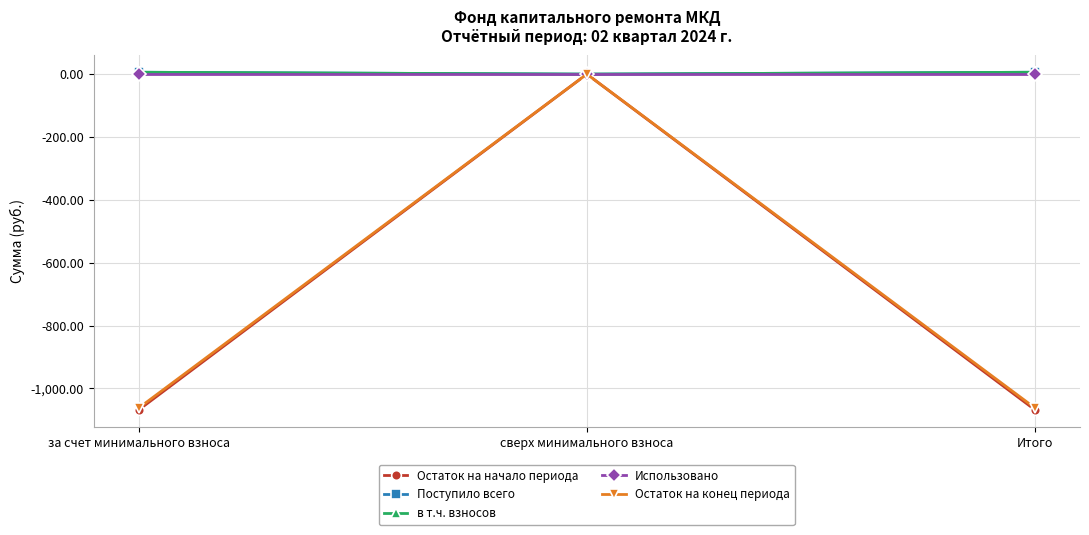

Is this an area chart (filled region under the line)?

No